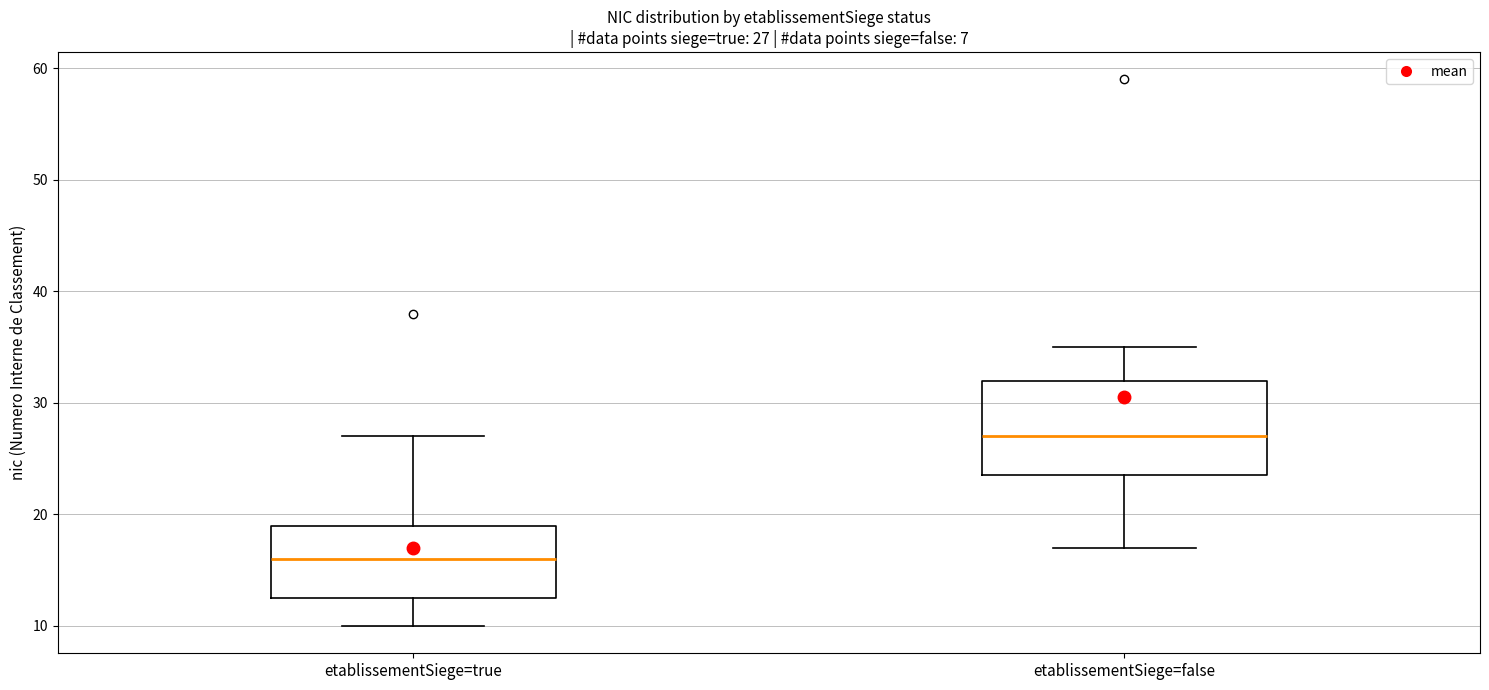

Comparing the boxes themselves (not the whiskers), which one is the tallest?

etablissementSiege=false